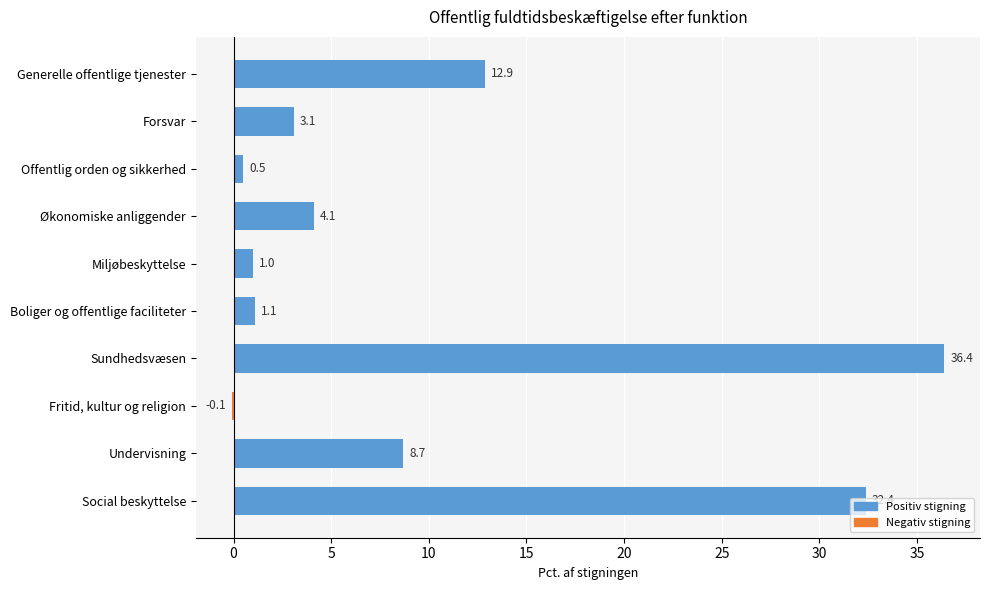

Which label corresponds to the largest value in the chart?

Sundhedsvæsen